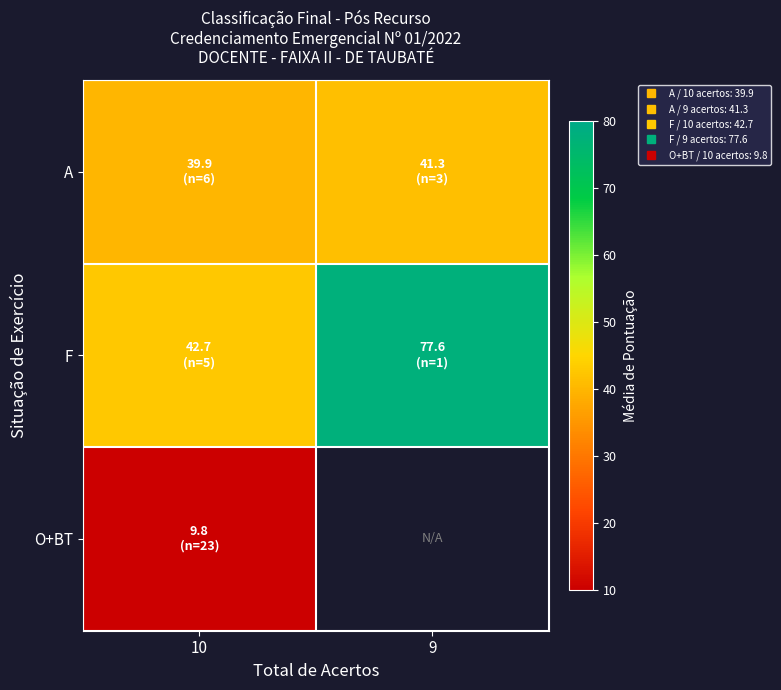

Count the number of data series in this chart.

3